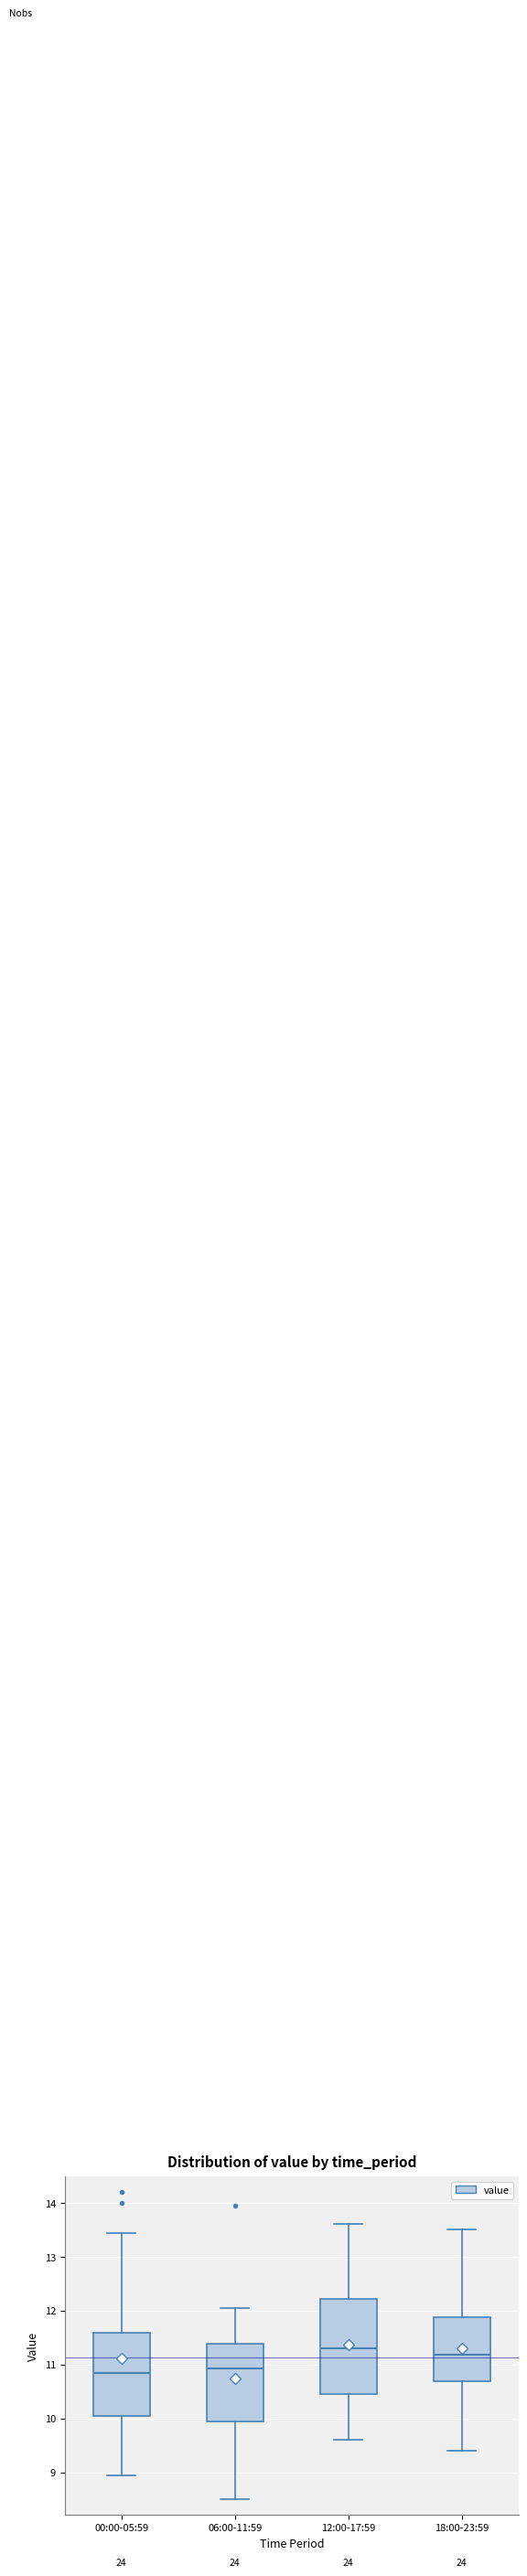

Reading left to right, read every box against the y-axis: the position of its median line, the range the box covers, and the ends of its whiskers. The values are not printed on the chart, so give them approximately, as read against the axis.

00:00-05:59: median 10.8, box 10.1 to 11.6, whiskers 9.0 to 13.4
06:00-11:59: median 10.9, box 9.9 to 11.4, whiskers 8.5 to 12.1
12:00-17:59: median 11.3, box 10.5 to 12.2, whiskers 9.6 to 13.6
18:00-23:59: median 11.2, box 10.7 to 11.9, whiskers 9.4 to 13.5